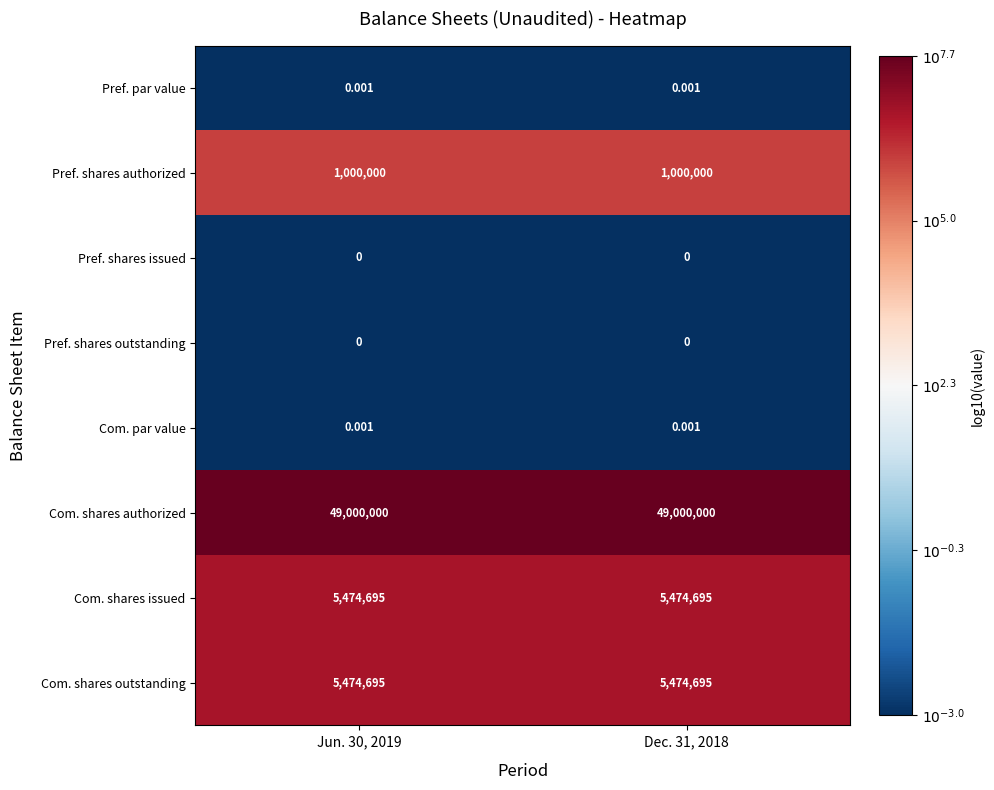

Is the value of Pref. par value at Jun. 30, 2019 greater than the value of Pref. shares issued at Jun. 30, 2019?

Yes